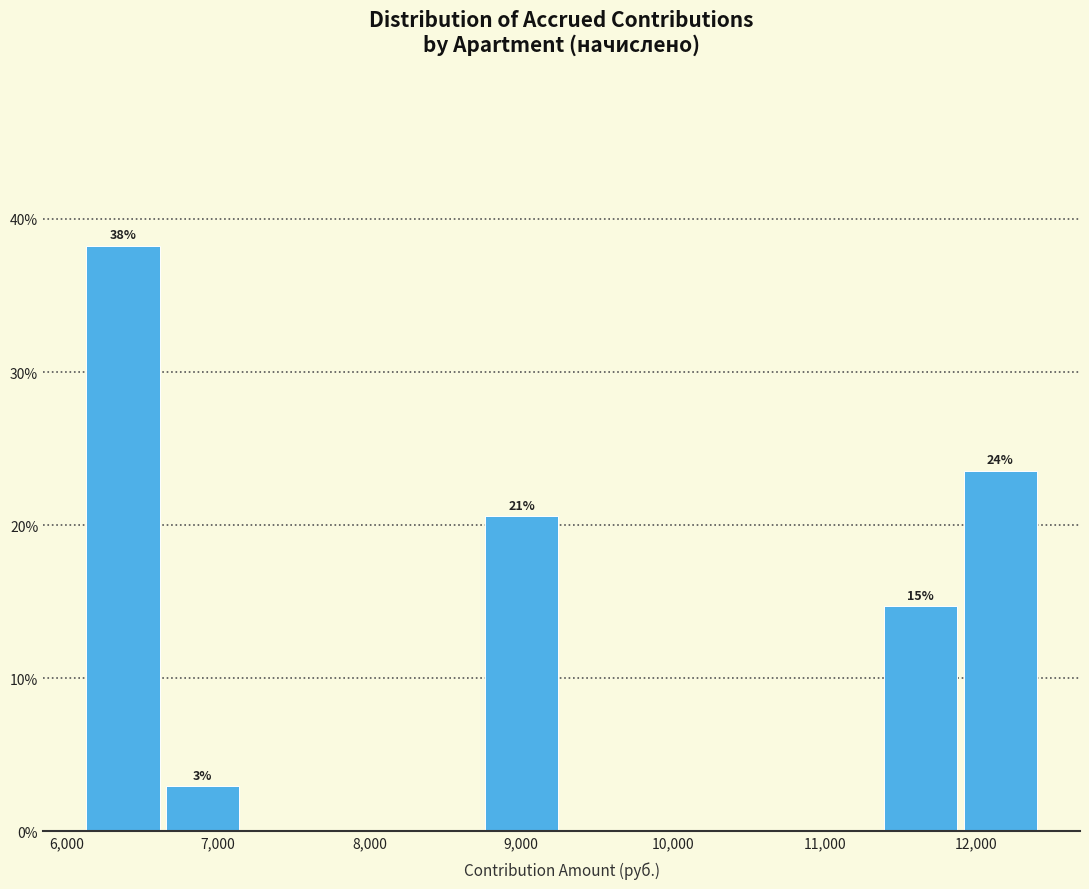

Over which range of the x-axis is the bar tallest?

6100 to 6600